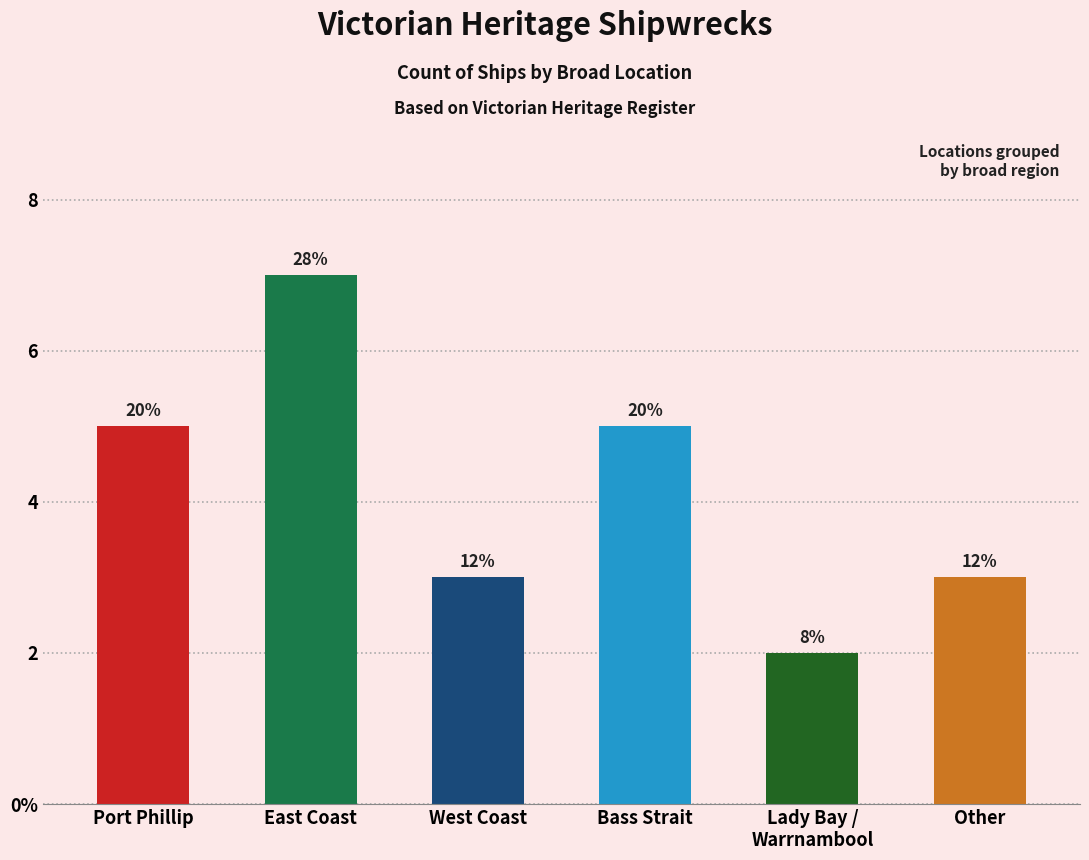

What position from the right is Port Phillip?

6